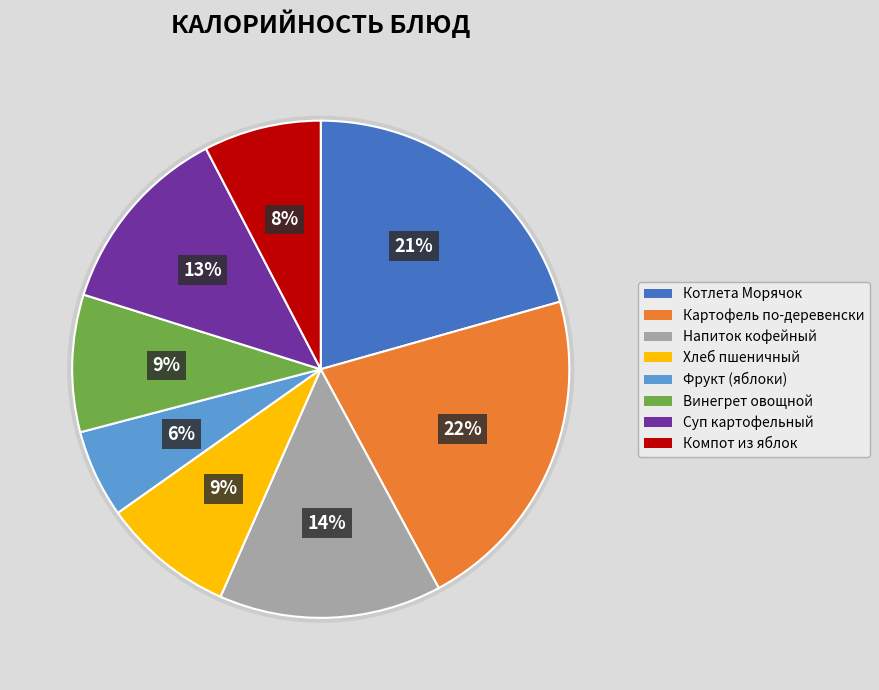

Is Винегрет овощной the majority of the pie?

No